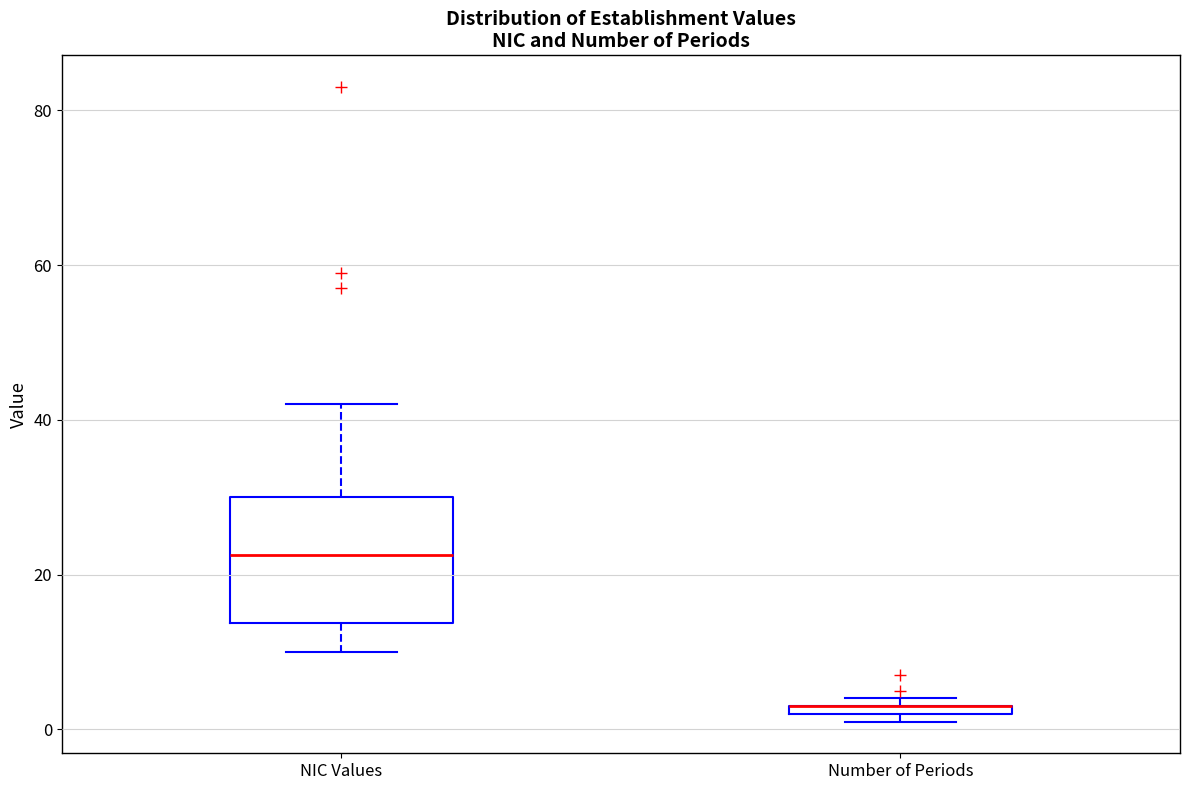

Which box is the tallest, from its lower edge to its upper edge?

NIC Values